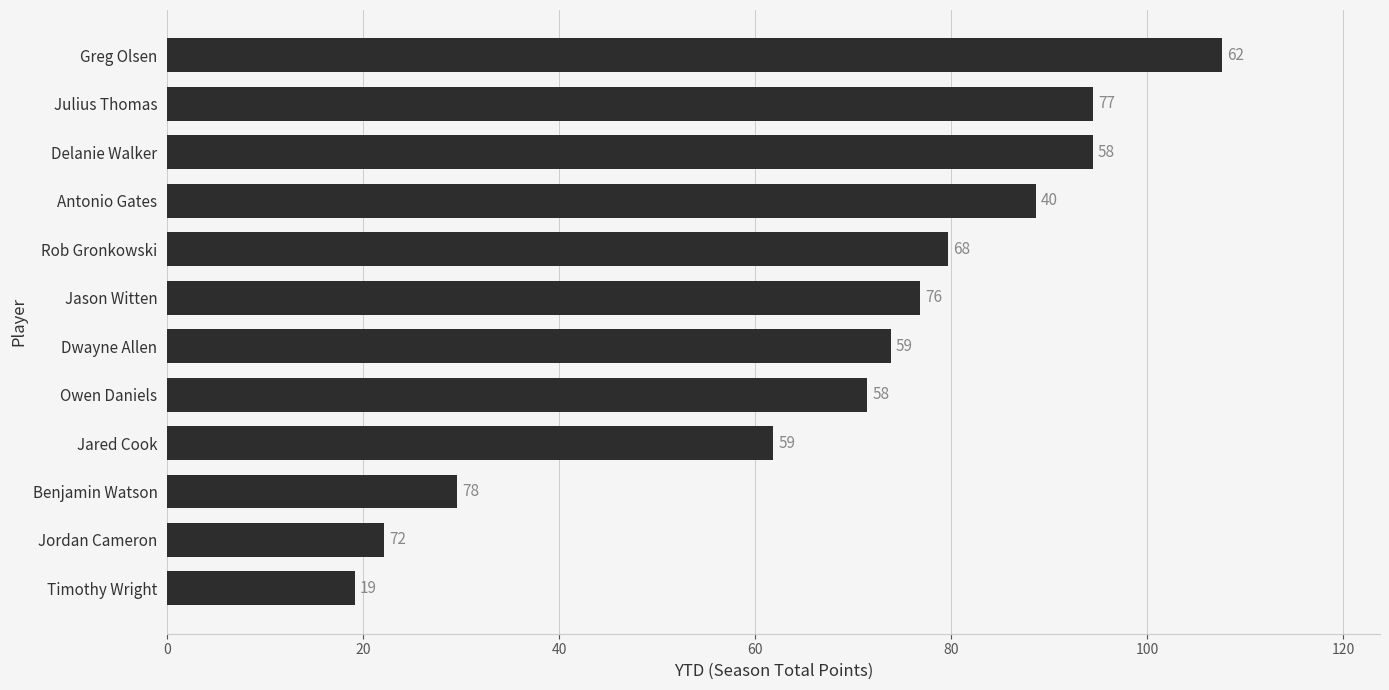

How many bars are there in total?

12